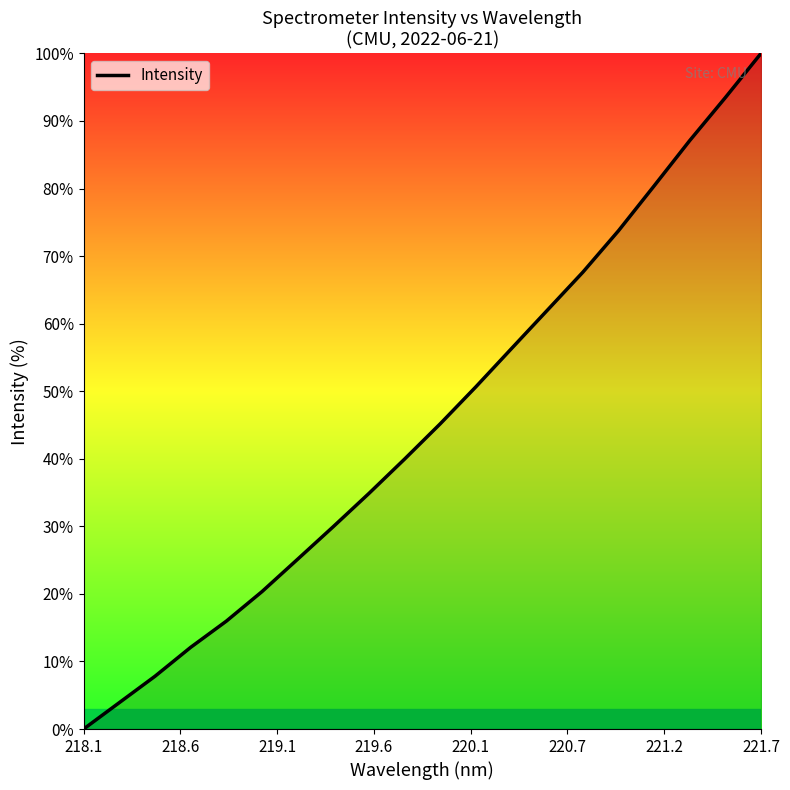

What is the difference between the maximum and minimum values?

100.0